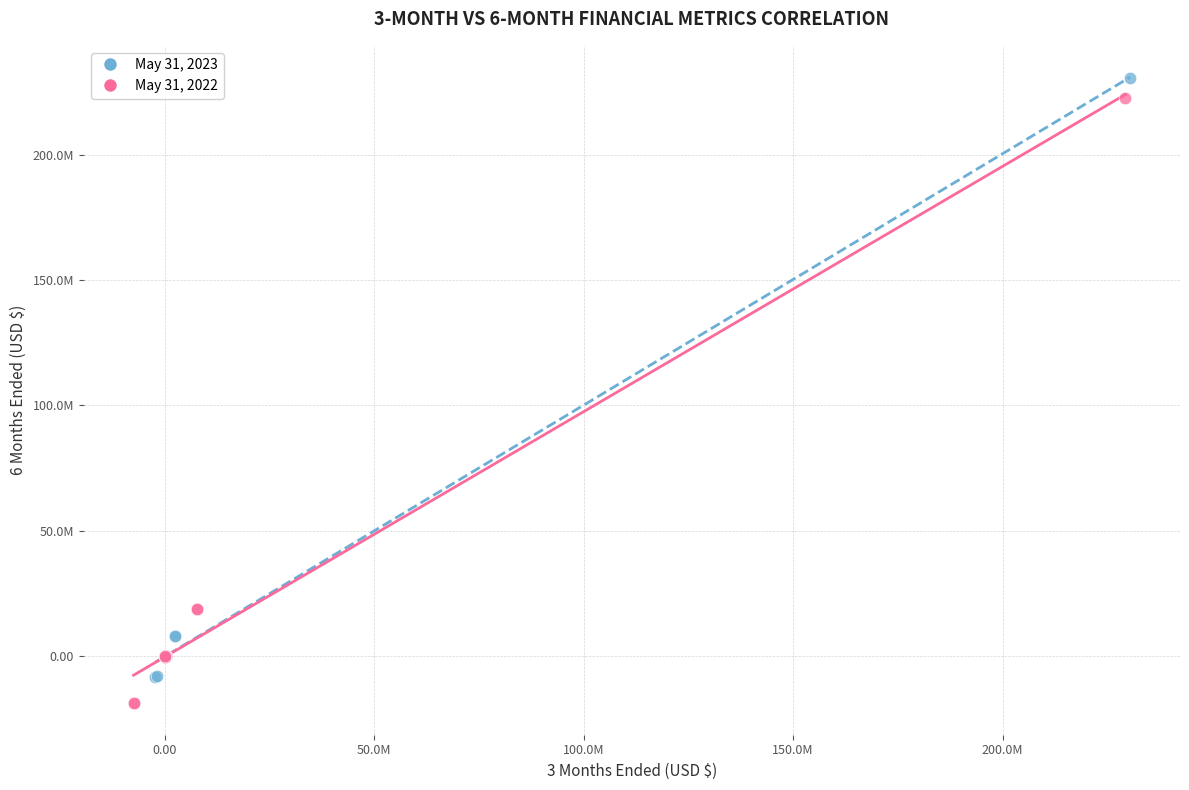

What are all the series names shown in the legend?

May 31, 2023, May 31, 2022